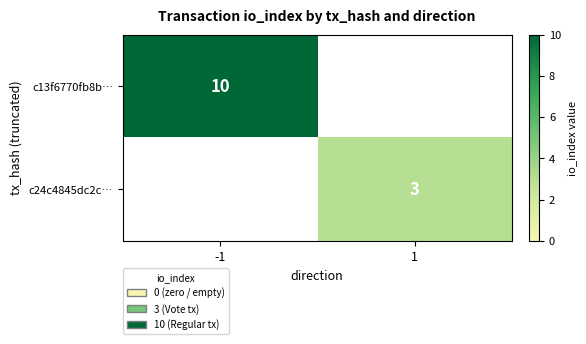

True or false: c13f6770fb8b… has a value of 10 at -1.

True